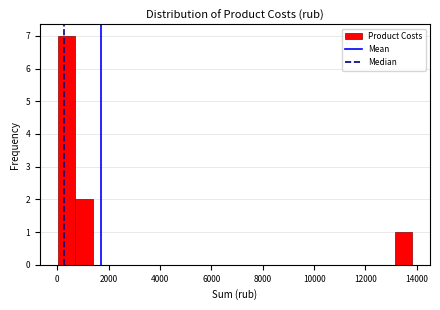

Read against the x-axis, roughly where is the centre of the tallest bar?

400